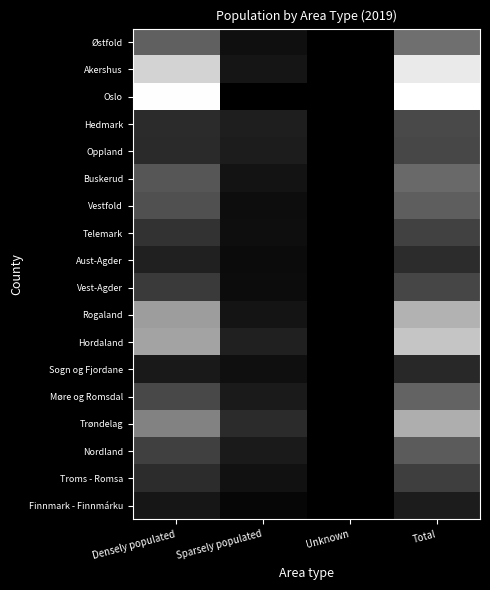

What is the greatest value displayed?

1.0